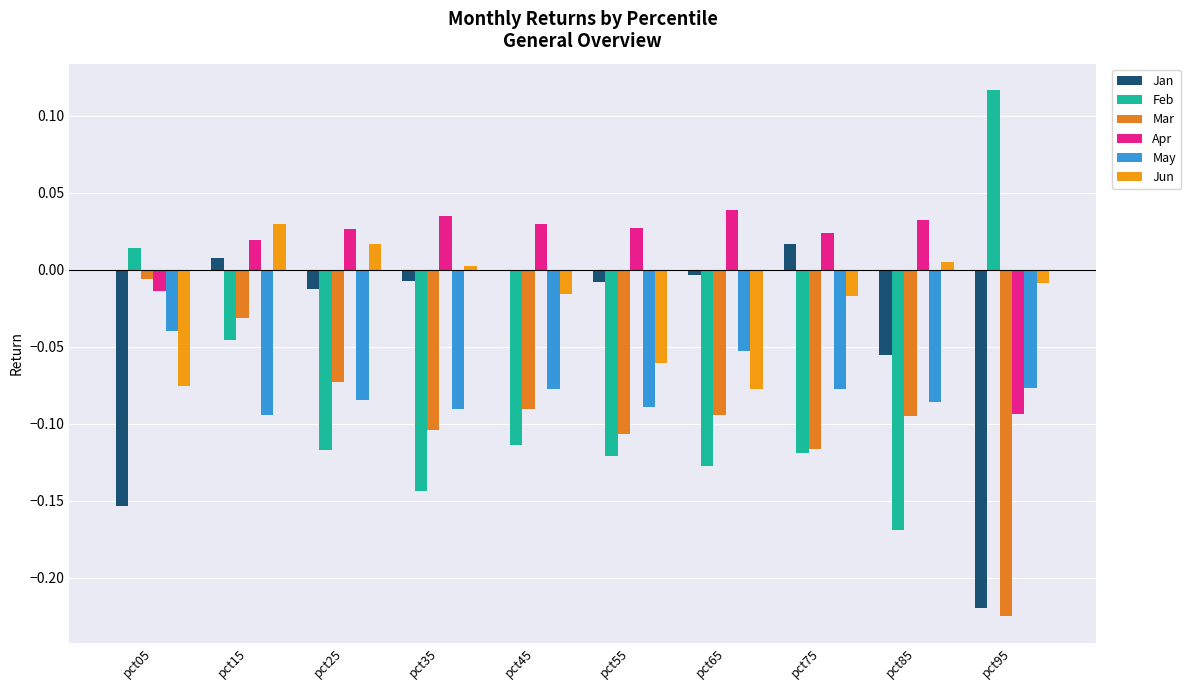

How many series are shown in this chart?

6